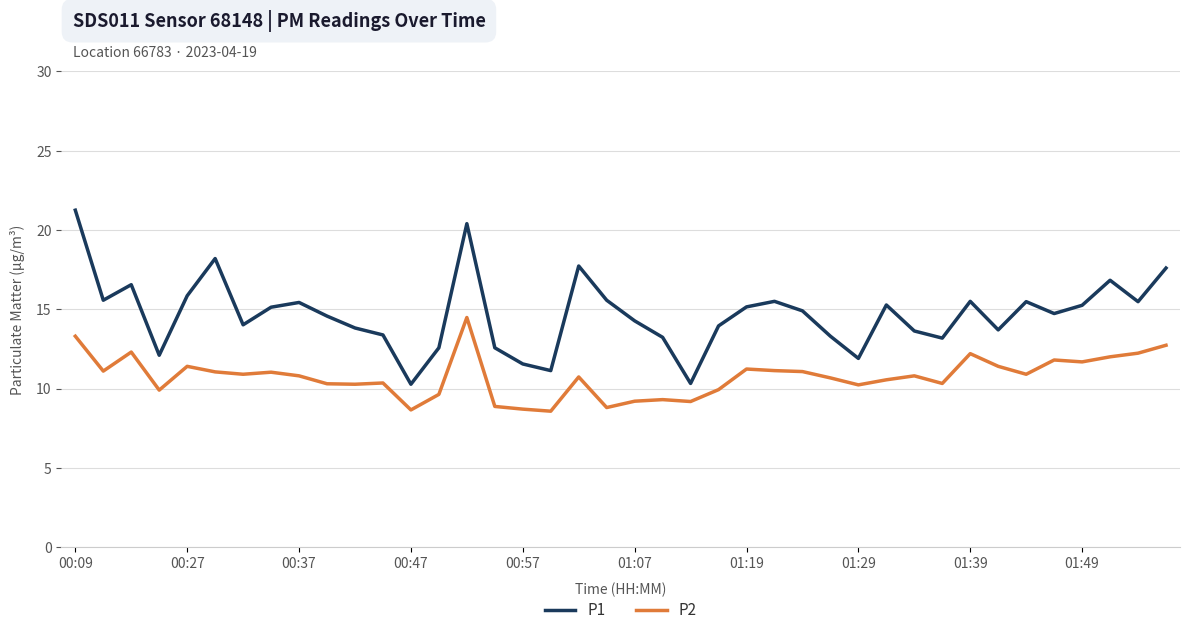

What is the minimum value for P2?

8.6